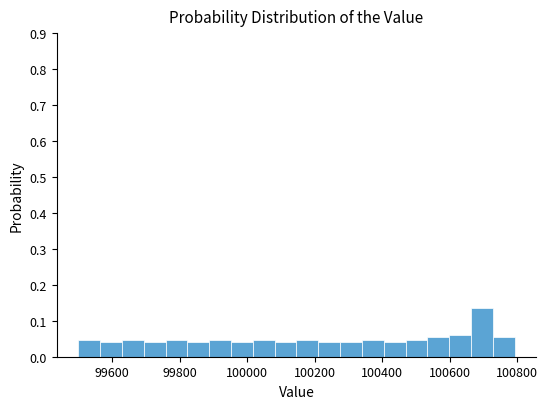

Around what value on the x-axis is the tallest bar? Give the approximate position of its centre, as read against the axis.

100700